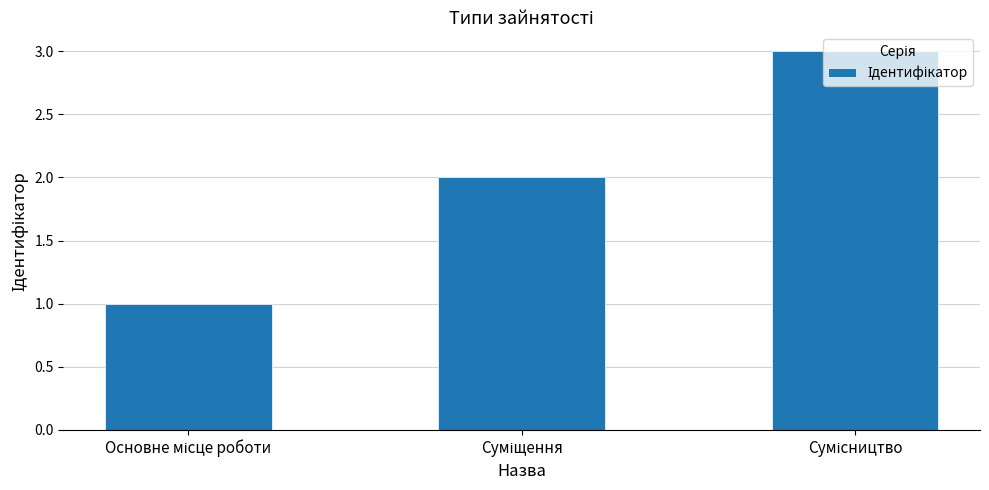

What is the sum of all values?

6